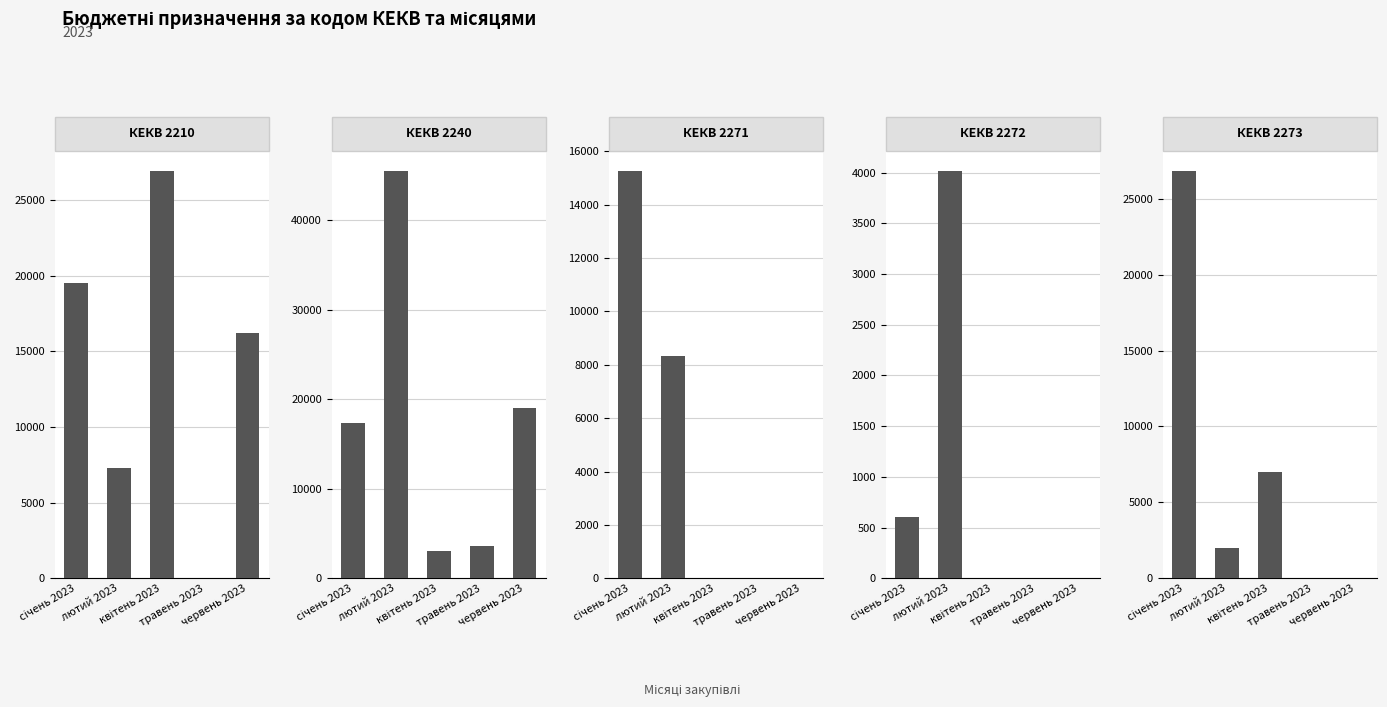

The value of 2210 at травень 2023 is 8787. True or false?

False